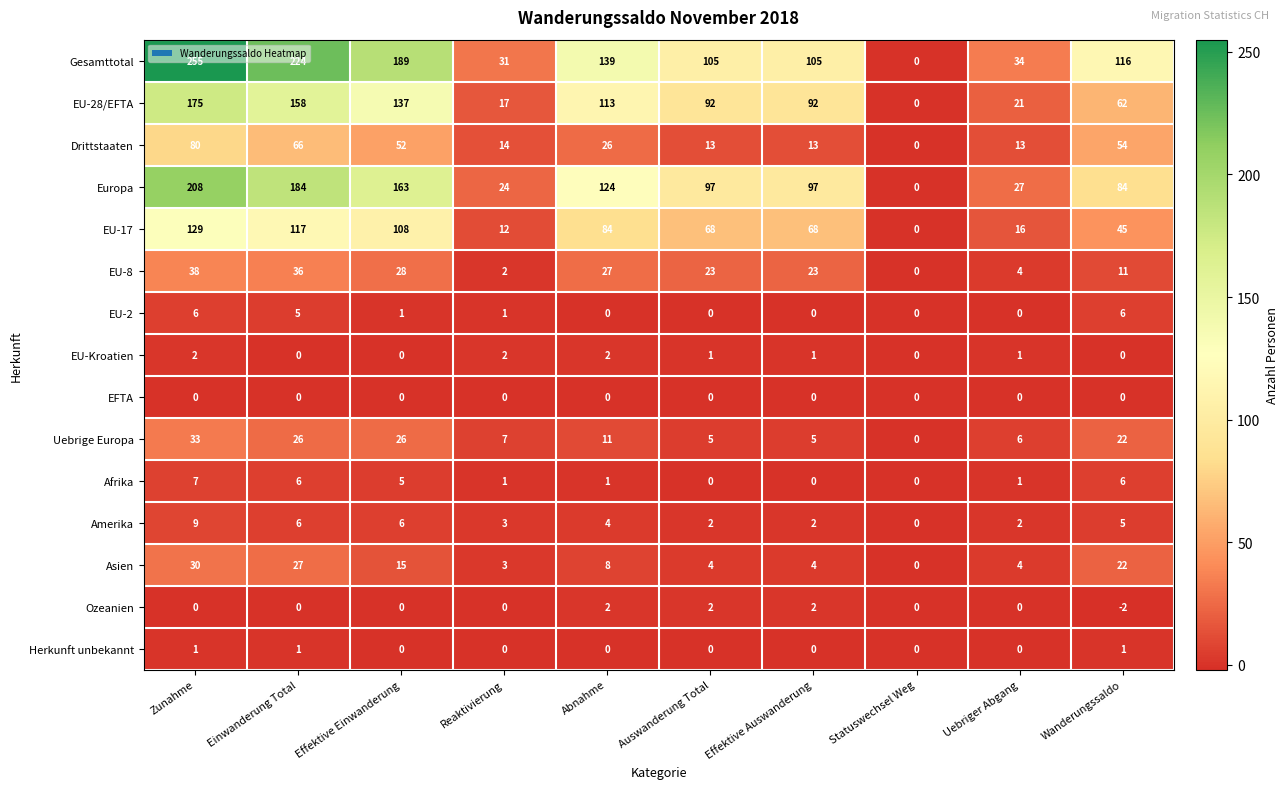

What is the difference between the maximum and second lowest values in the EU-17 series?

117